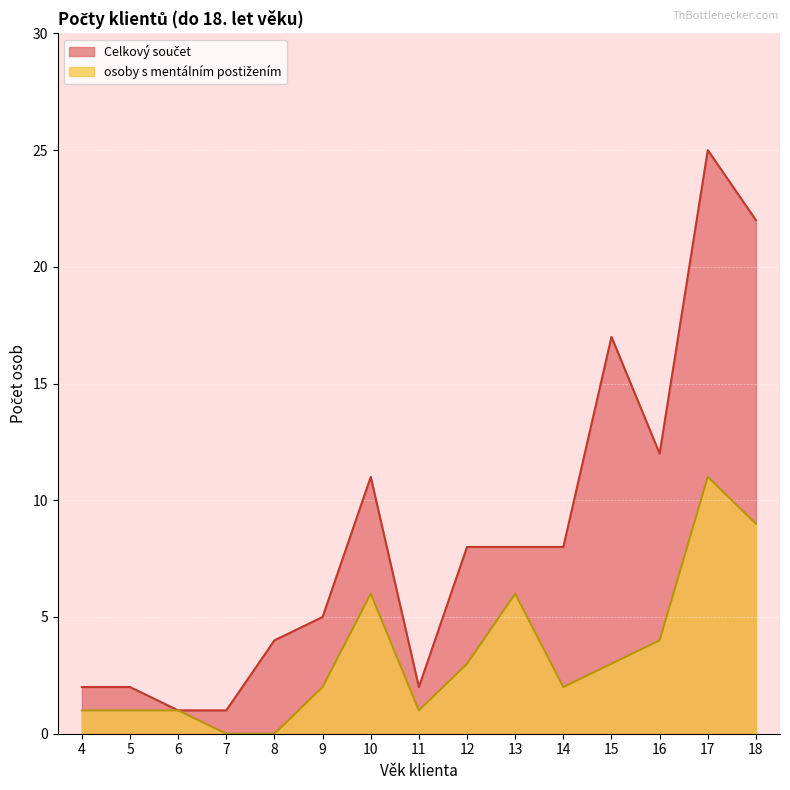

True or false: osoby s mentálním postižením and Celkový součet intersect in this chart.

False